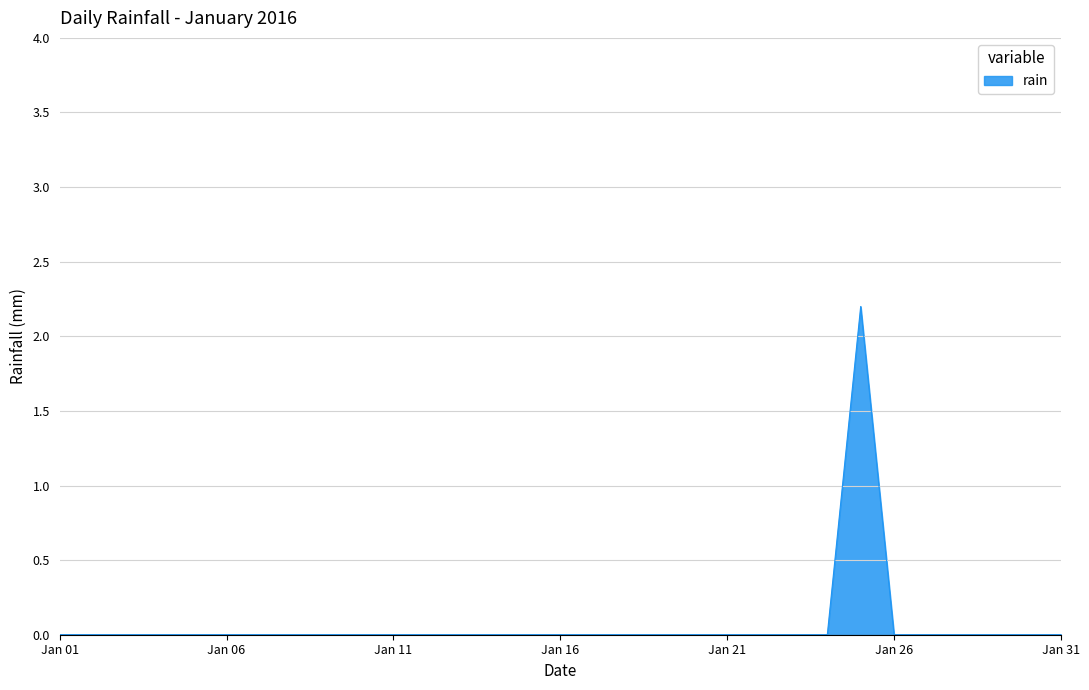

What is the maximum value shown in the chart?

2.2